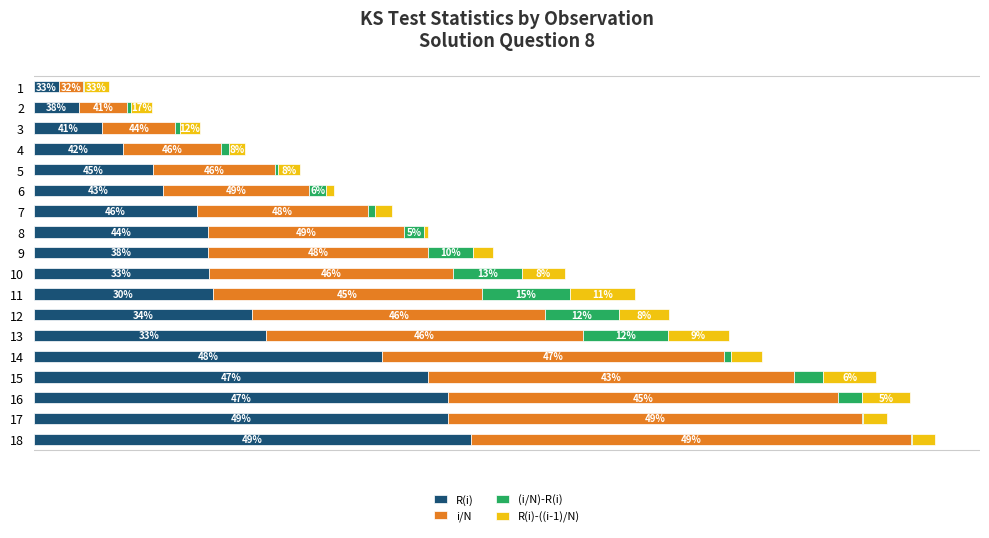

At how many categories does at least one series exceed 0?

18